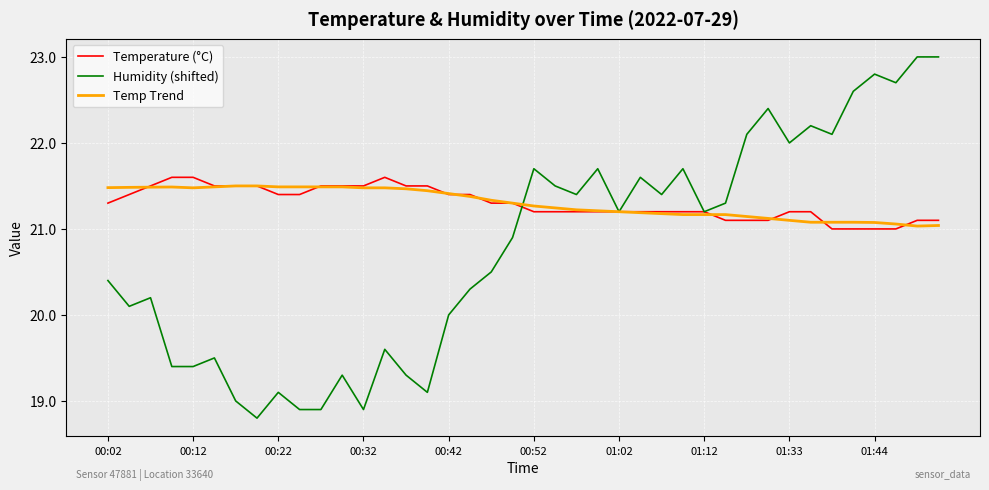

What is the greatest value displayed?

23.0